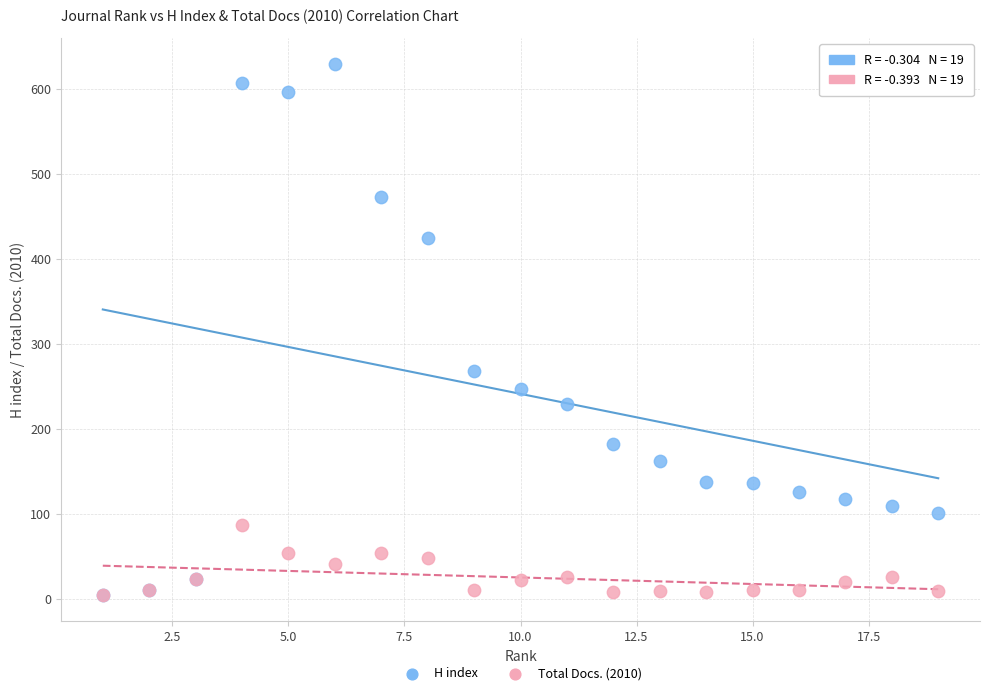

Across all series, what Y value is closest to 317?

268